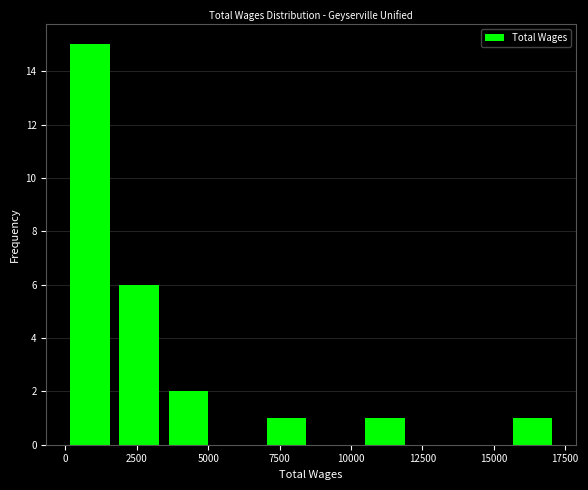

Around what value on the x-axis is the tallest bar? Give the approximate position of its centre, as read against the axis.

1000